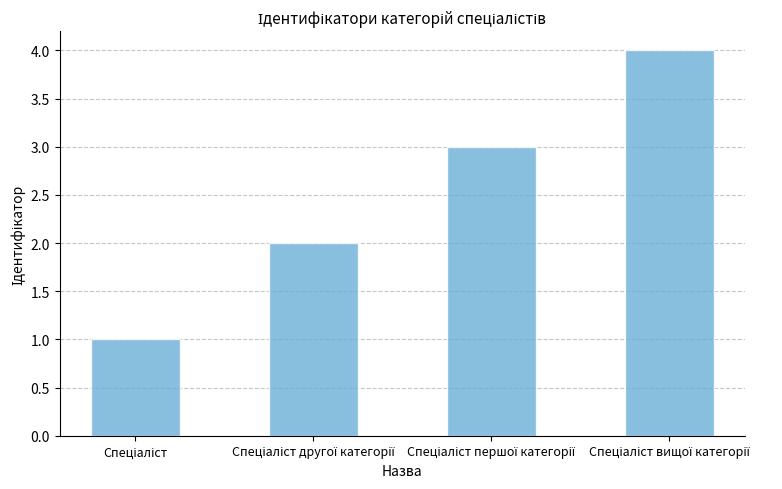

What is the sum of all values?

10